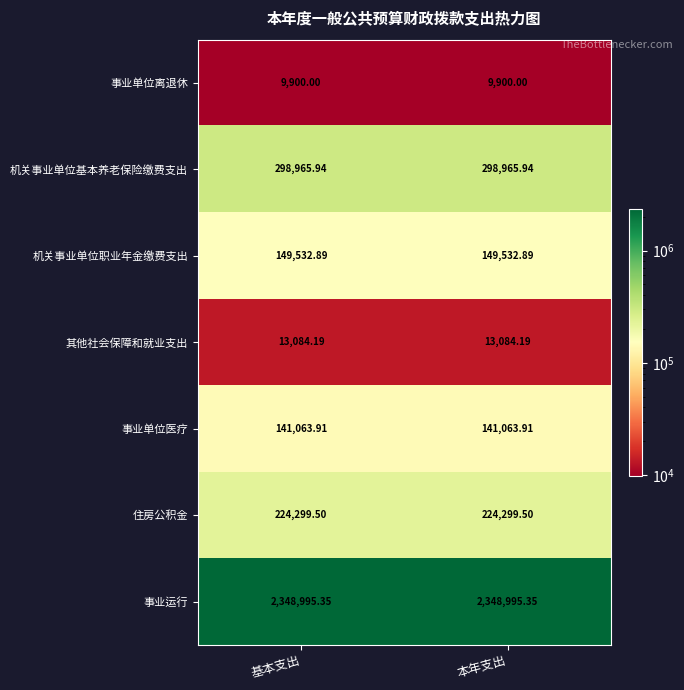

What is the greatest value displayed?

2348995.4